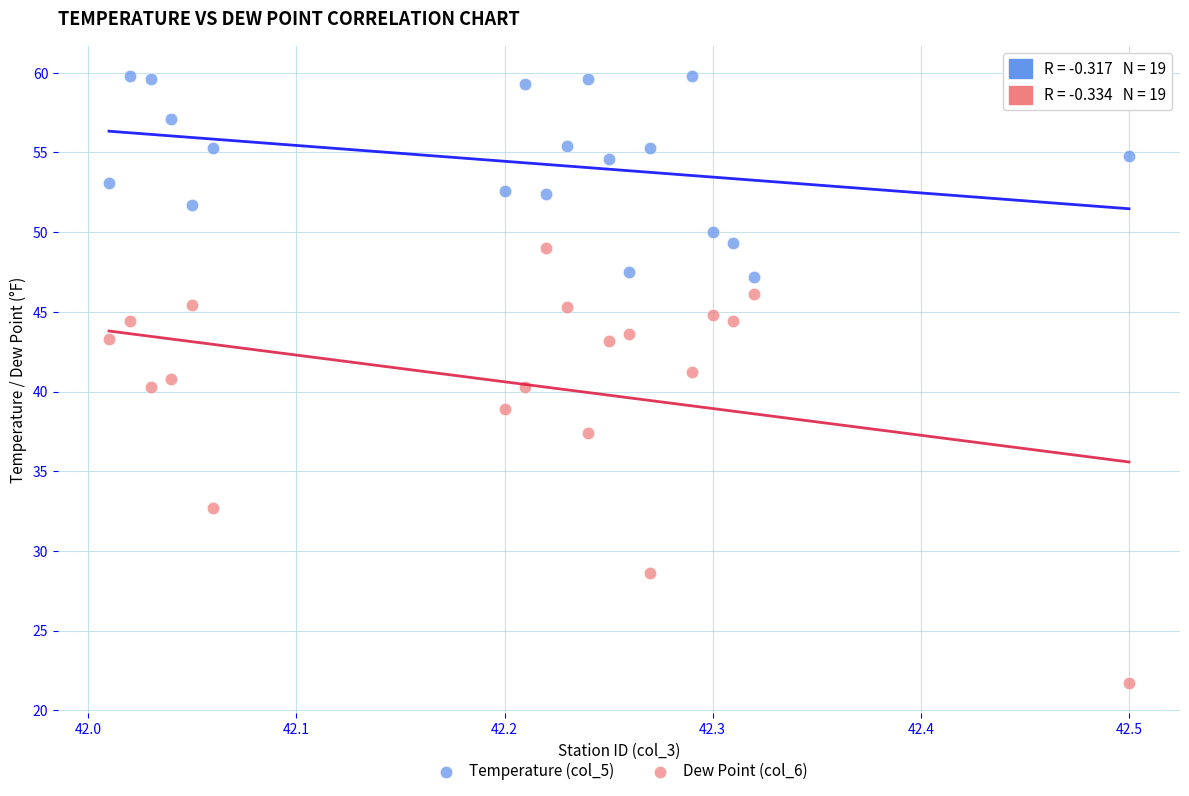

Across all data points, what is the range of Y values (max minus min)?

38.1